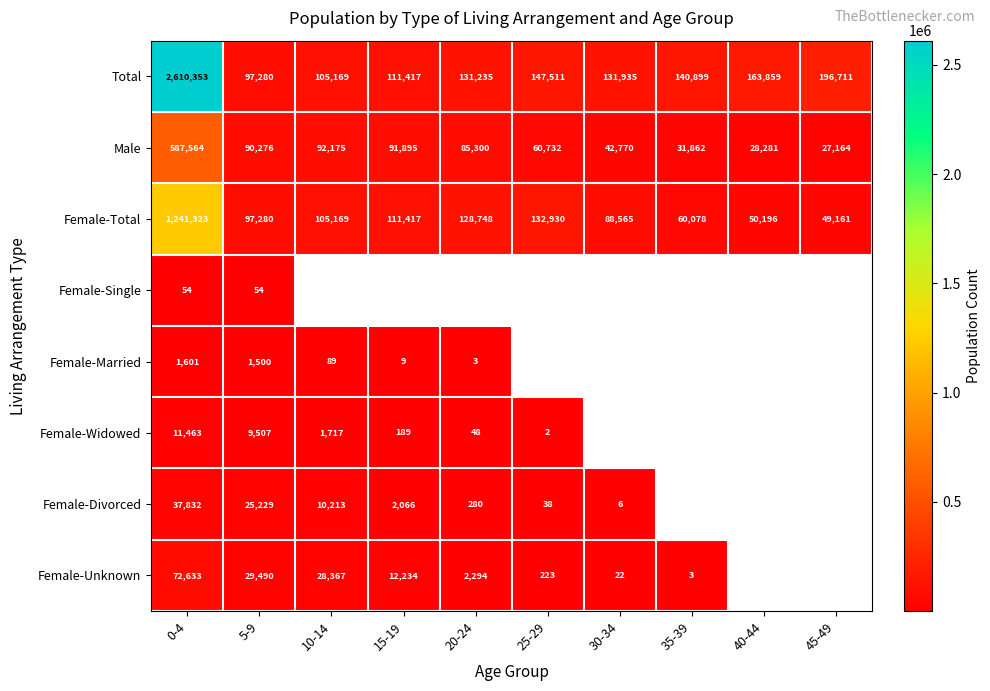

What is the minimum value shown in the chart?

2.0